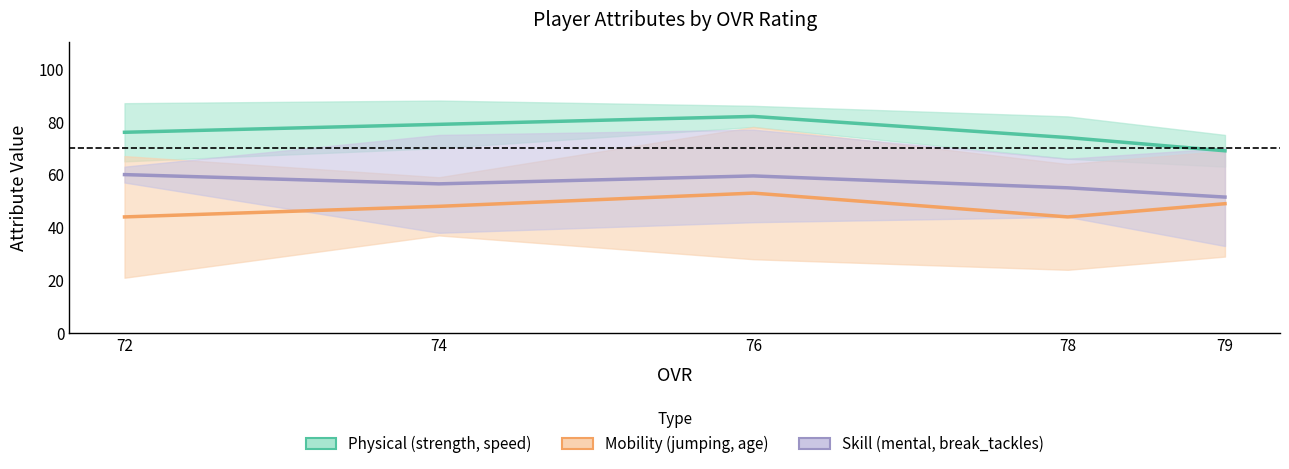

How many values in the Skill (mental, break_tackles) series are below 56?

2